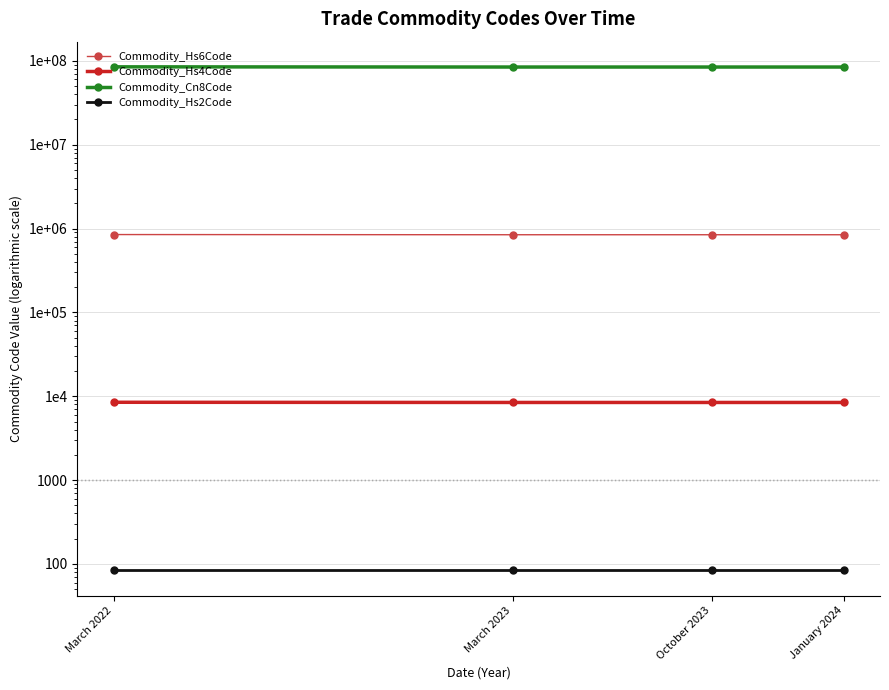

The Commodity_Cn8Code series shows 29628473 at March 2022. True or false?

False